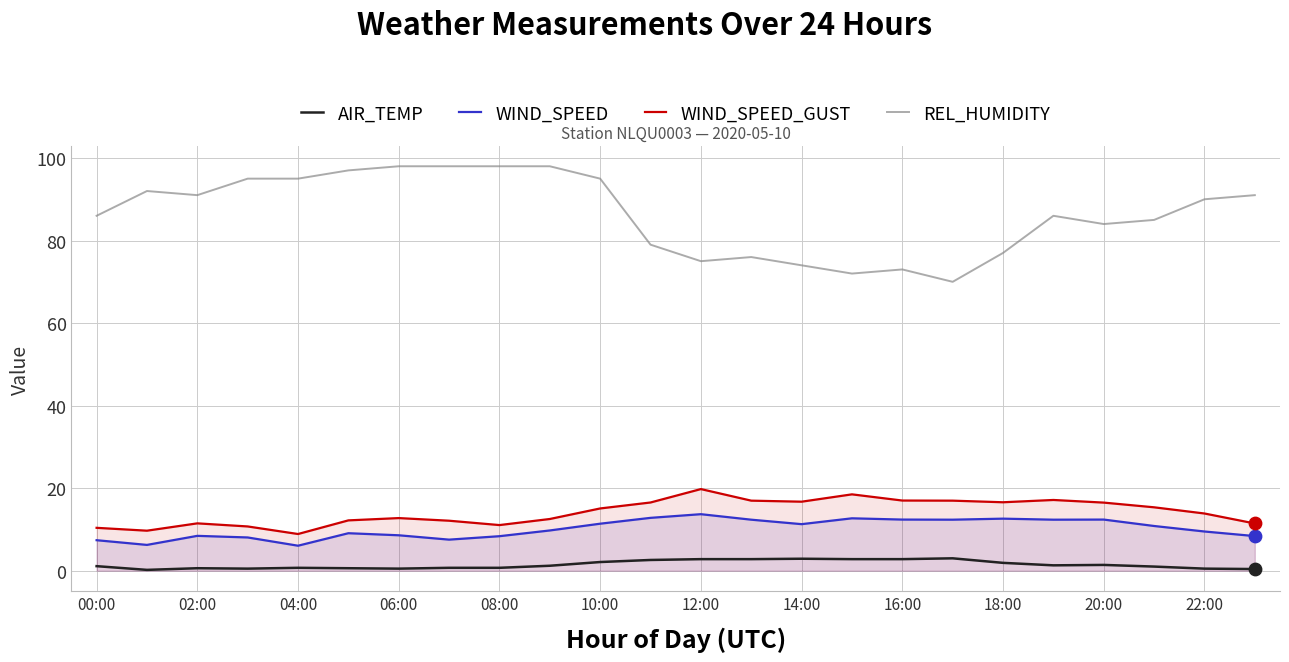

At how many categories does at least one series exceed 52?

24